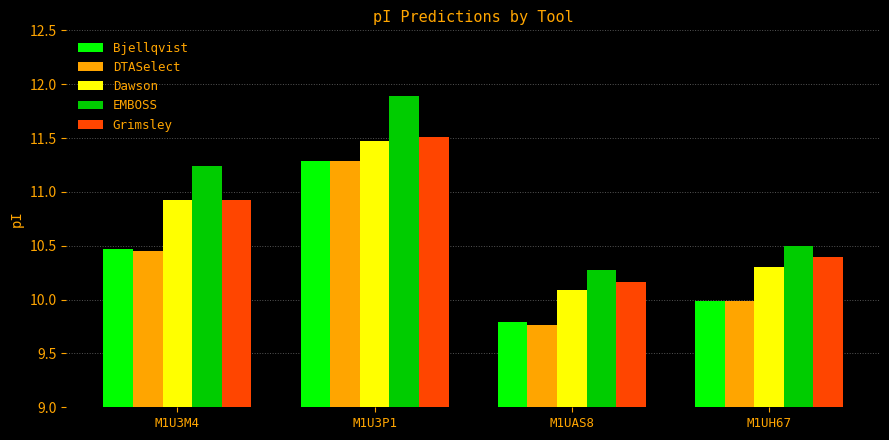

What is the label of the 3rd bar from the right?

M1U3P1